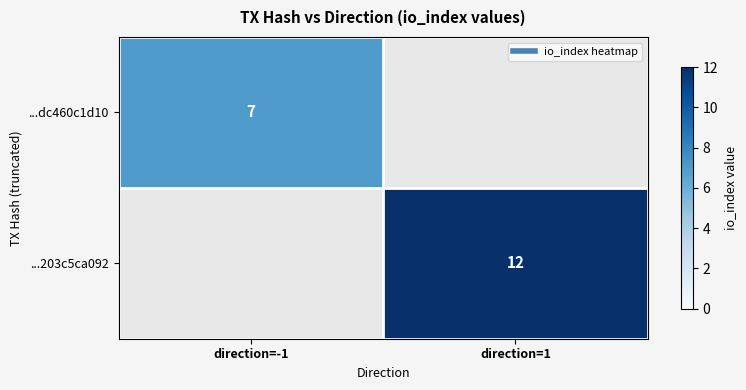

Rank the series at direction=1 from lowest to highest value.

...dc460c1d10, ...203c5ca092